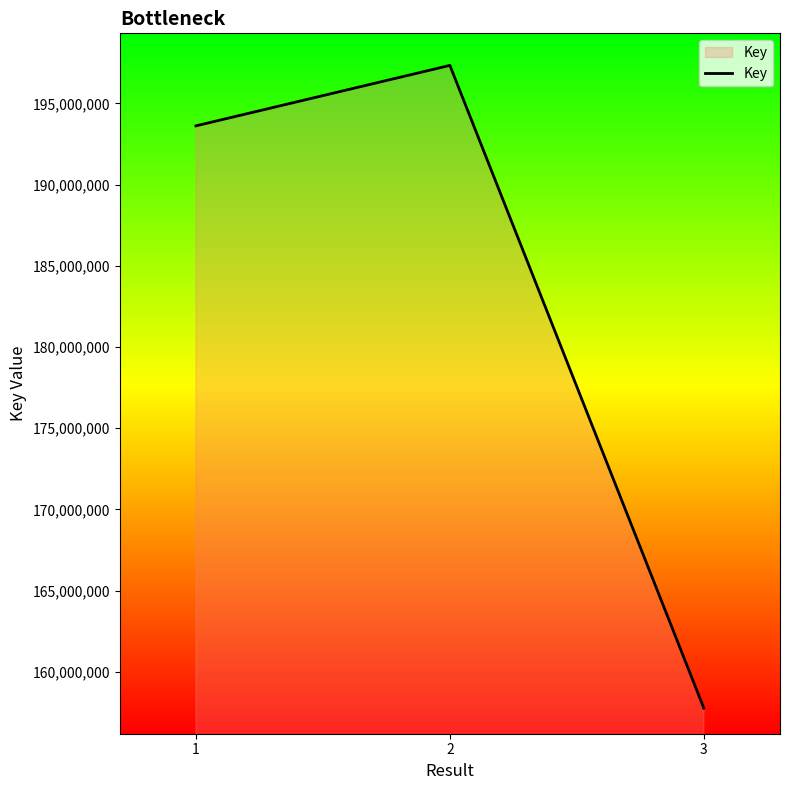

List the labels in order of value, smallest first.

3, 1, 2